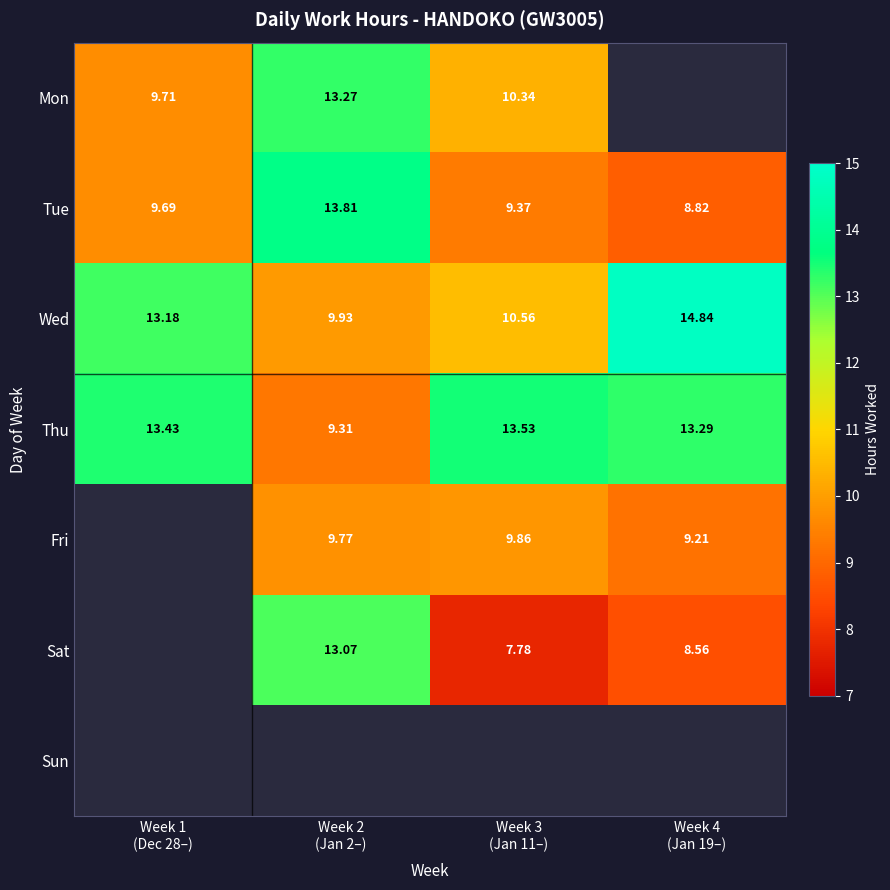

Is it true that Wed equals 10.6 at Week 3 (Jan 11–)?

True